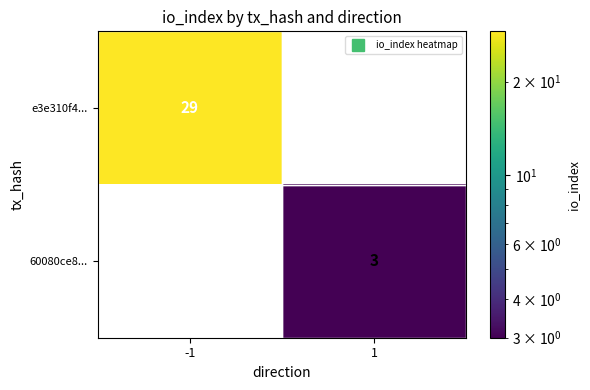

Which series has the largest range (max minus min)?

e3e310f4...